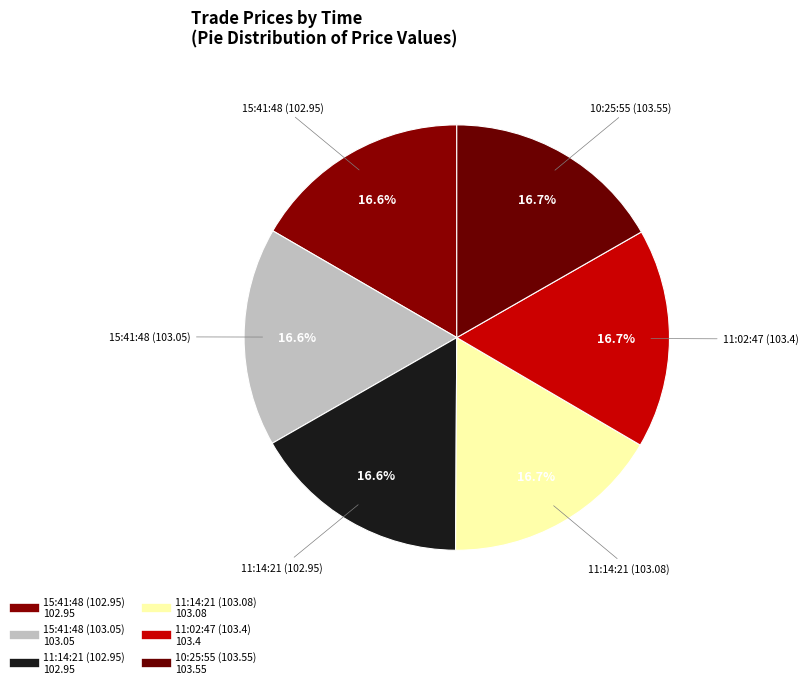

How many segments does this pie chart have?

6